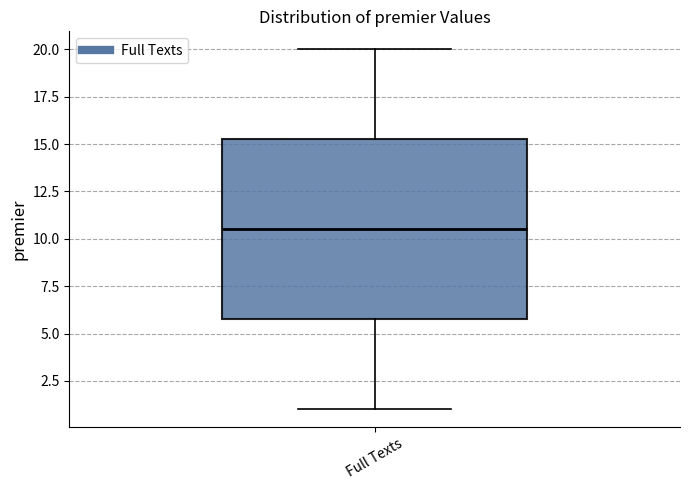

Read this box plot against the y-axis: the position of the median line, the range covered by the box, and the ends of both whiskers. The values are not printed on the chart, so give them approximately, as read against the axis.

median 10.5, box 6.0 to 15.5, whiskers 1.0 to 20.0